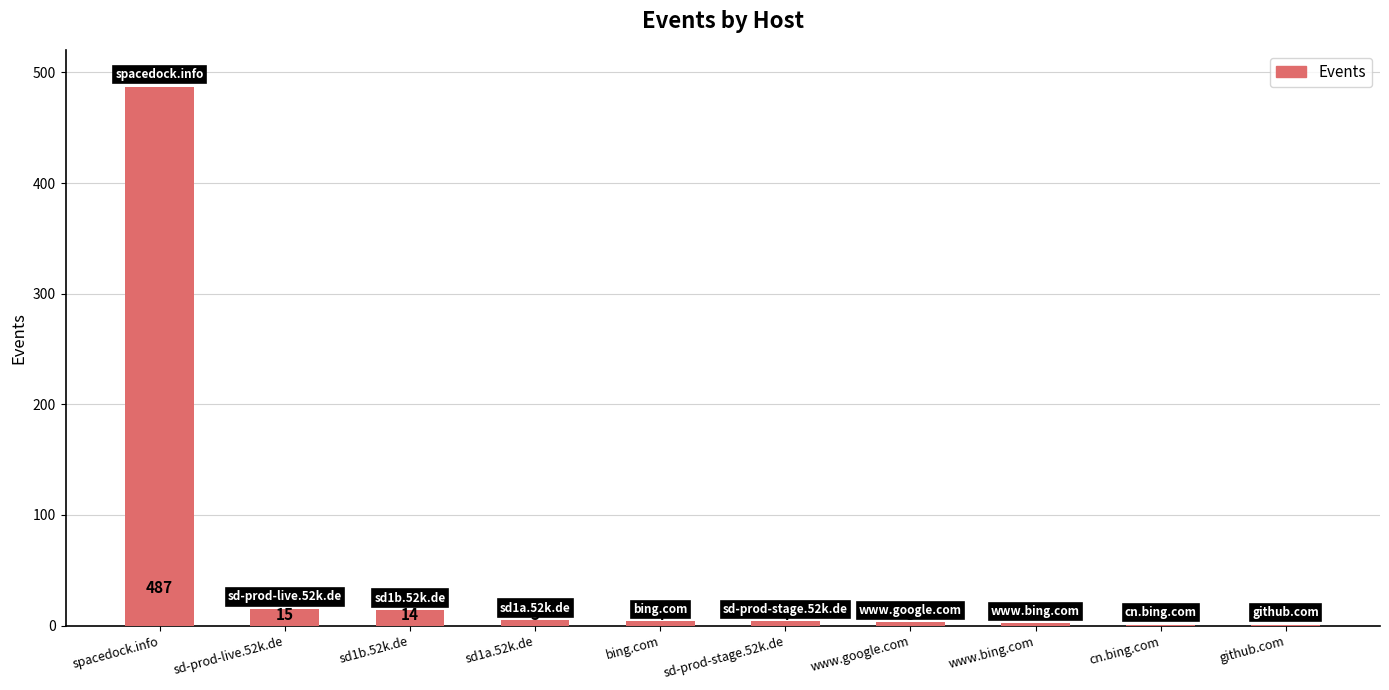

What is the change in value from bing.com to www.google.com?

-1